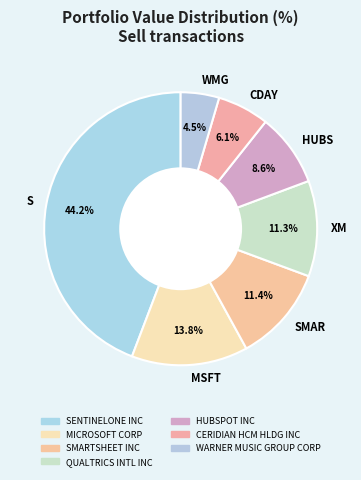

How much of the chart is everything except CDAY?

93.9%